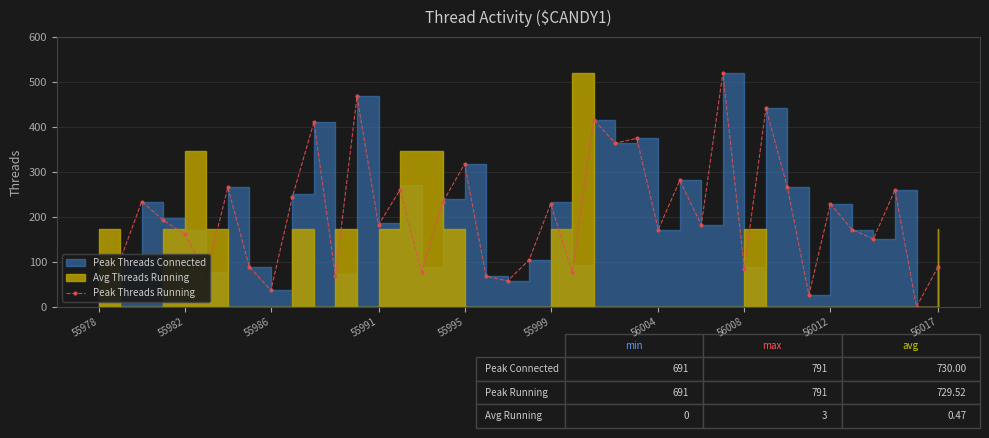

The value of Peak Threads Running at 56017 is 134.4. True or false?

False